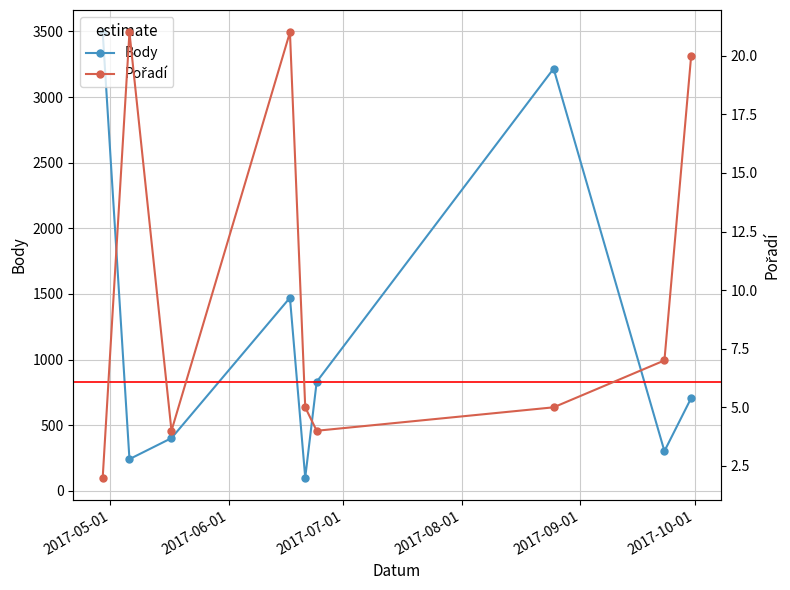

What is the highest value of the Body series?

3493